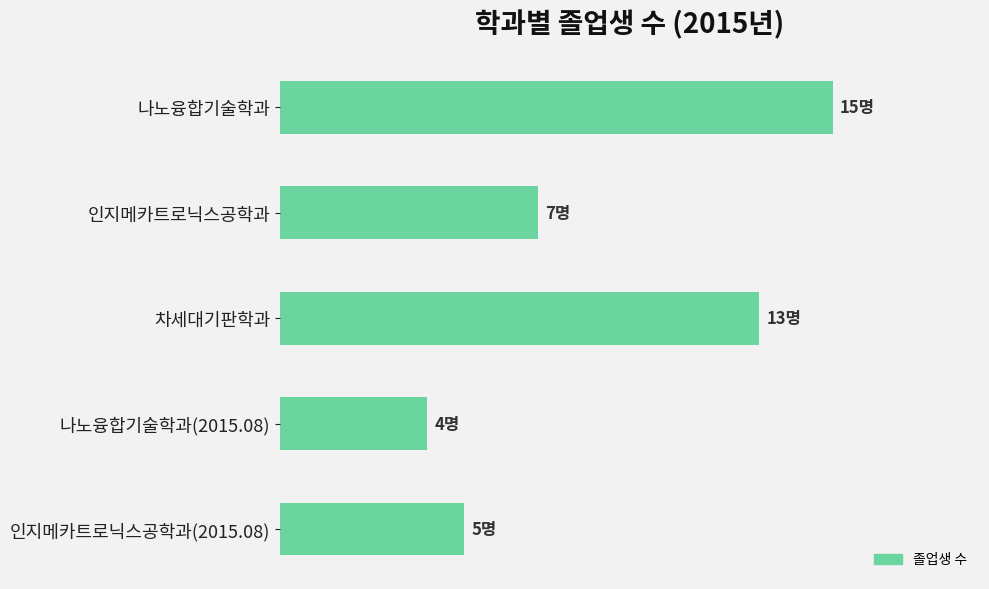

Are the bars horizontal?

Yes